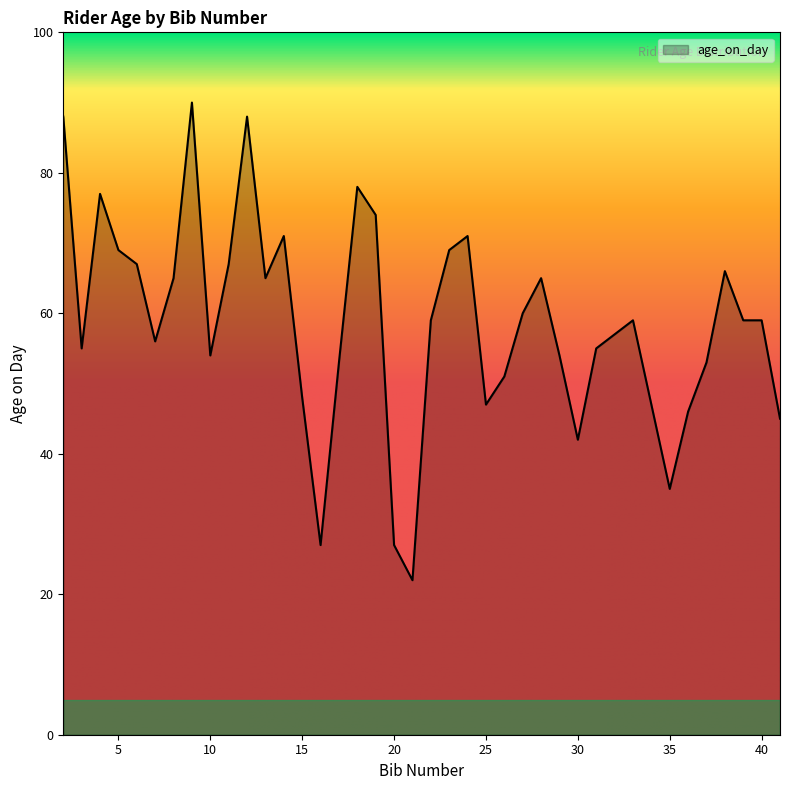

What is the smallest value displayed?

22